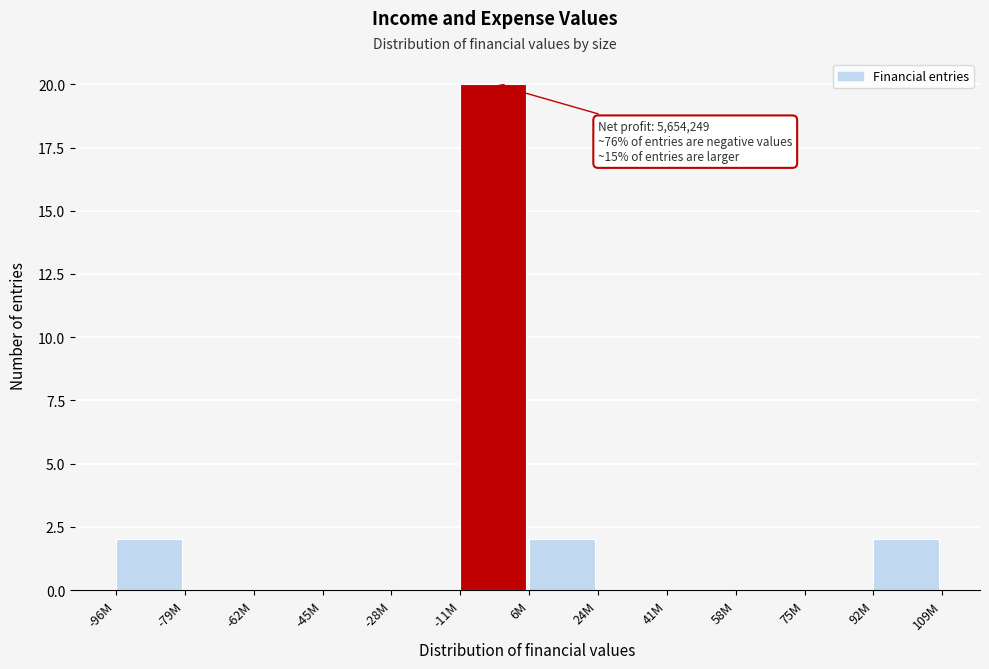

Reading left to right, what are all the values shown in this chart?

-96M=2	-79M=0	-62M=0	-45M=0	-28M=0	-11M=20	6M=2	24M=0	41M=0	58M=0	75M=0	92M=2